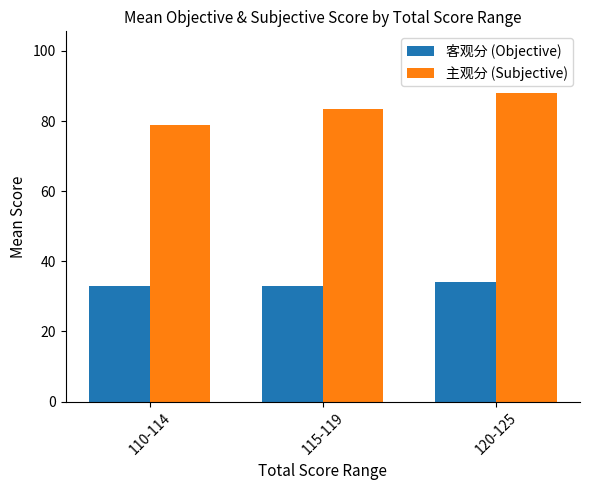

At which label does 主观分 (Subjective) first exceed 83?

115-119